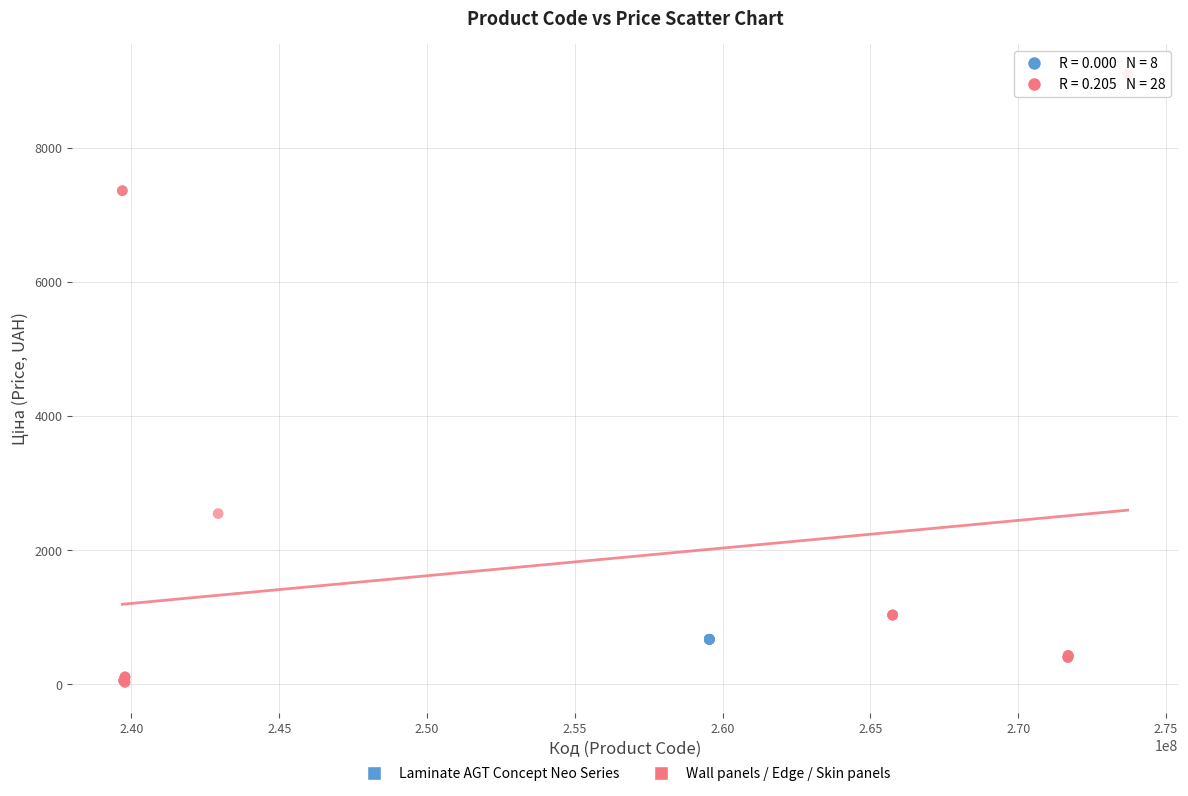

Which series reaches the minimum Y coordinate?

Wall panels / Edge / Skin panels